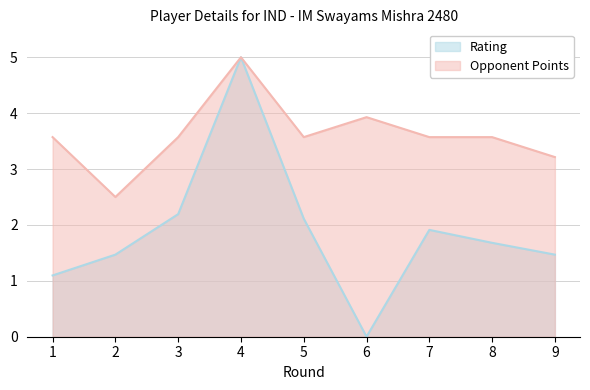

Is the value of Opponent Points at 4 greater than the value of Rating at 7?

Yes